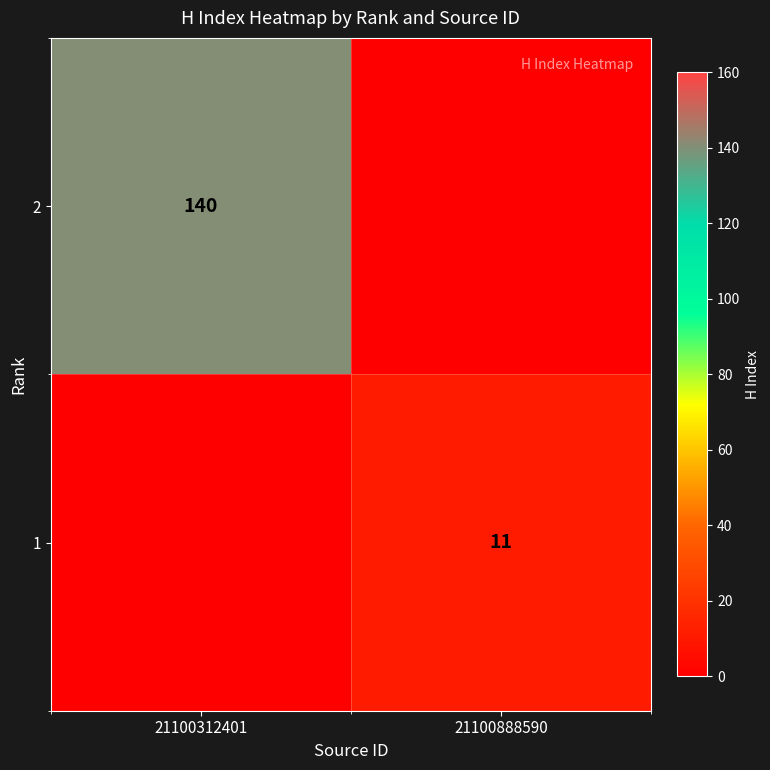

True or false: 1 has a value of 11 at 21100888590.

True